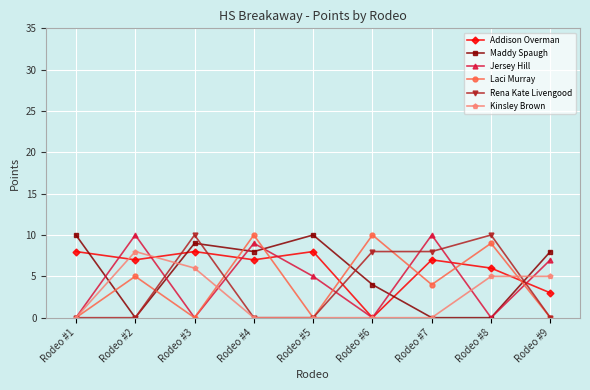

What is the difference between the Jersey Hill values at Rodeo #5 and Rodeo #9?

2